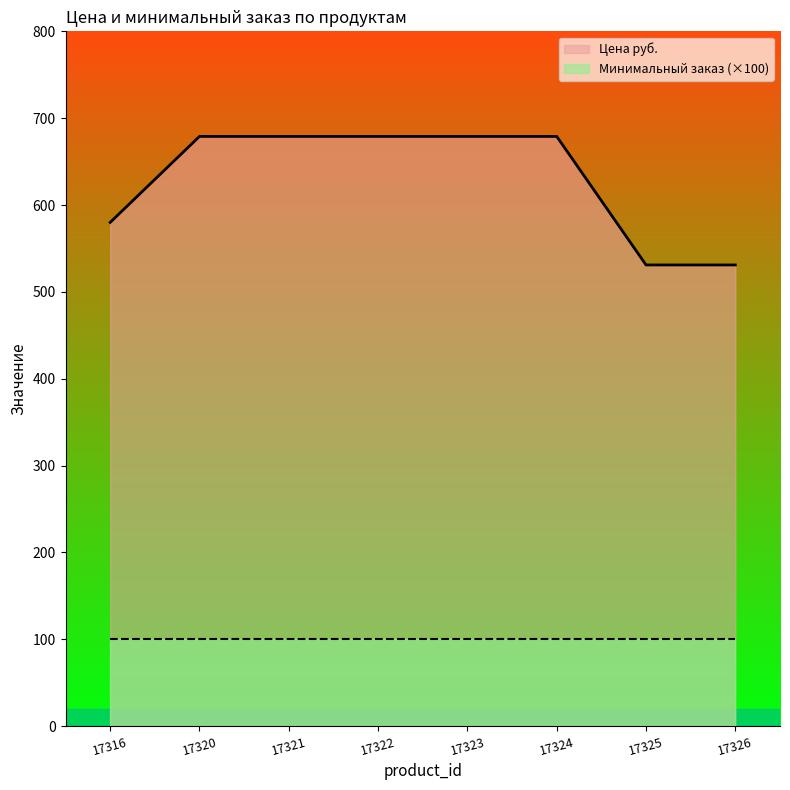

The value at 17320 is 1062. True or false?

False